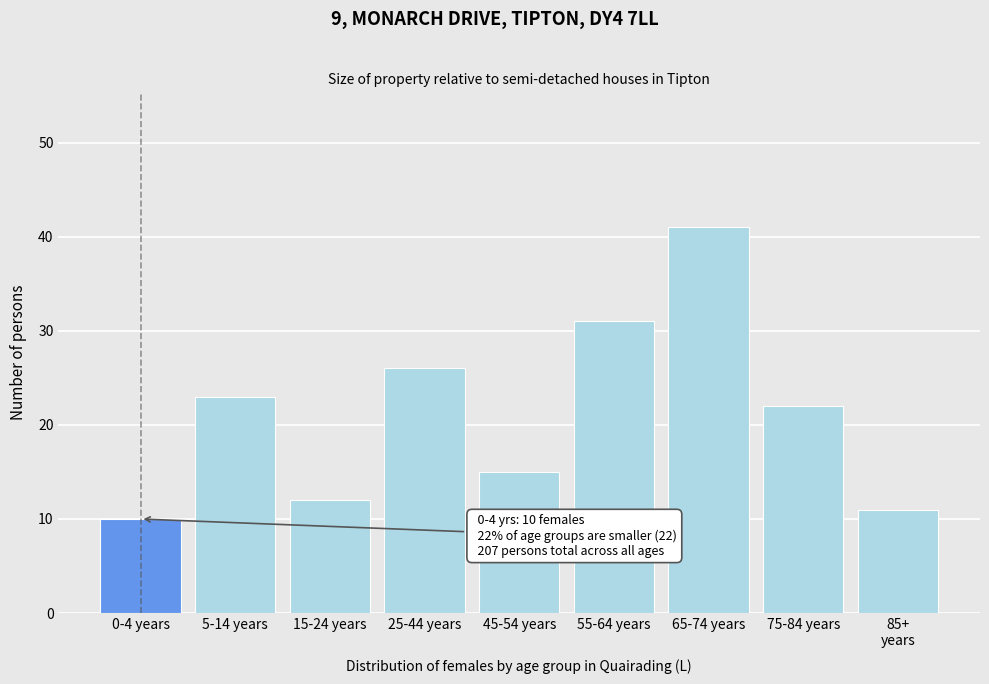

Reading left to right, list all the values displayed in this chart.

10	23	12	26	15	31	41	22	11